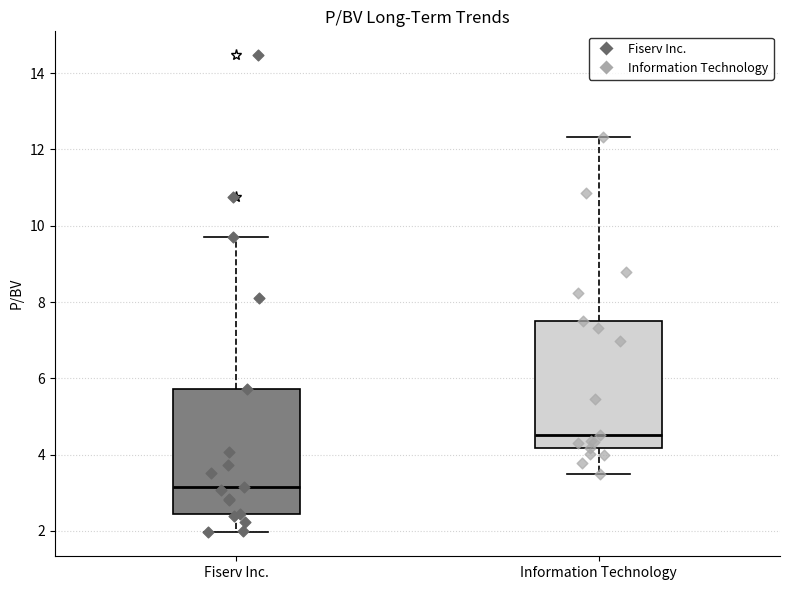

Which box's median line is the highest?

Information Technology